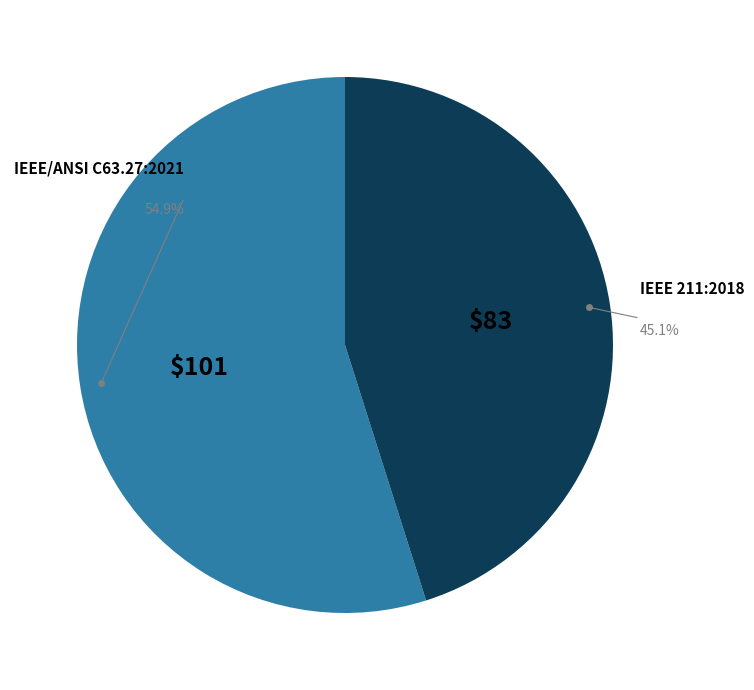

What percentage is NOT represented by IEEE/ANSI C63.27:2021?

45.1%